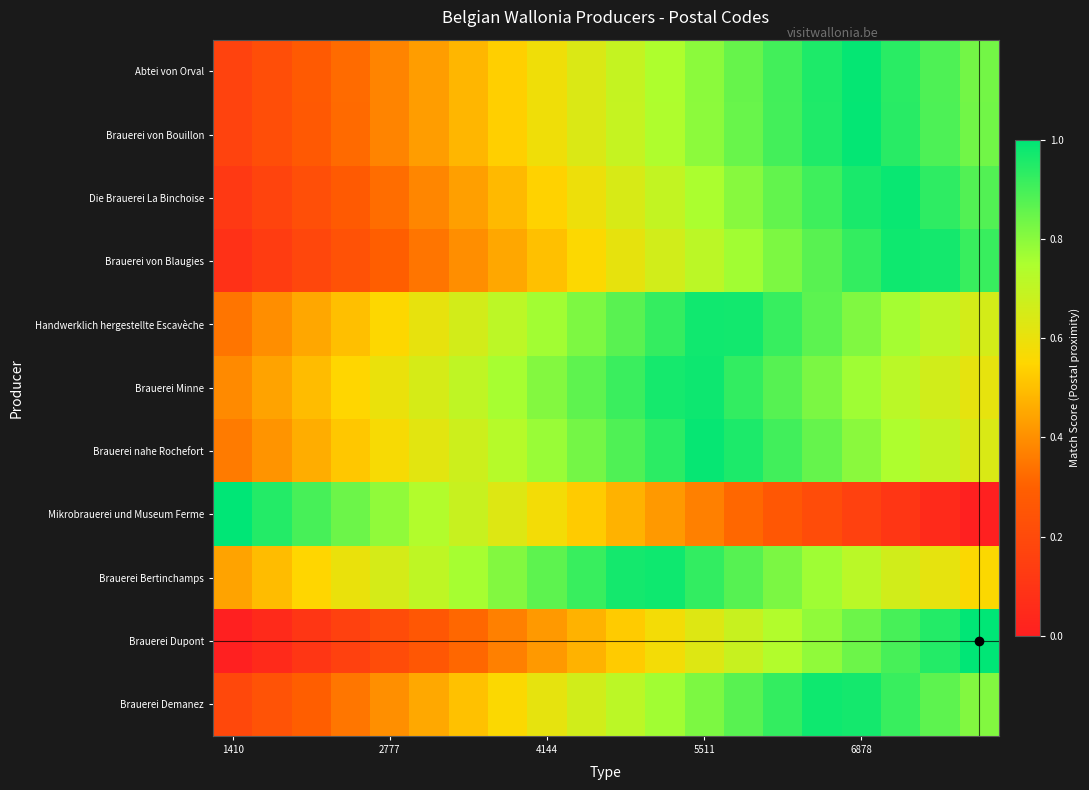

Reading left to right, transcribe all the data shown in this chart.

Abtei von Orval: 0.2	0.2	0.3	0.3	0.4	0.4	0.5	0.5	0.6	0.6	0.7	0.7	0.8	0.9	0.9	1.0	1.0	0.9	0.9	0.8
Brauerei von Bouillon: 0.2	0.2	0.3	0.3	0.4	0.4	0.5	0.5	0.6	0.6	0.7	0.7	0.8	0.8	0.9	1.0	1.0	0.9	0.9	0.8
Die Brauerei La Binchoise: 0.1	0.2	0.2	0.3	0.3	0.4	0.4	0.5	0.5	0.6	0.6	0.7	0.8	0.8	0.9	0.9	1.0	1.0	0.9	0.9
Brauerei von Blaugies: 0.1	0.1	0.2	0.2	0.3	0.3	0.4	0.5	0.5	0.6	0.6	0.7	0.7	0.8	0.8	0.9	0.9	1.0	1.0	0.9
Handwerklich hergestellte Escavèche: 0.3	0.4	0.4	0.5	0.6	0.6	0.7	0.7	0.8	0.8	0.9	0.9	1.0	1.0	0.9	0.9	0.8	0.8	0.7	0.7
Brauerei Minne: 0.4	0.4	0.5	0.5	0.6	0.7	0.7	0.8	0.8	0.9	0.9	1.0	1.0	0.9	0.9	0.8	0.8	0.7	0.7	0.6
Brauerei nahe Rochefort: 0.4	0.4	0.5	0.5	0.6	0.6	0.7	0.7	0.8	0.8	0.9	0.9	1.0	1.0	0.9	0.9	0.8	0.7	0.7	0.6
Mikrobrauerei und Museum Ferme: 1.0	0.9	0.9	0.8	0.8	0.7	0.7	0.6	0.6	0.5	0.5	0.4	0.4	0.3	0.3	0.2	0.2	0.1	0.1	0.0
Brauerei Bertinchamps: 0.4	0.5	0.5	0.6	0.7	0.7	0.8	0.8	0.9	0.9	1.0	1.0	0.9	0.9	0.8	0.8	0.7	0.7	0.6	0.6
Brauerei Dupont: 0.0	0.1	0.1	0.2	0.2	0.3	0.3	0.4	0.4	0.5	0.5	0.6	0.6	0.7	0.7	0.8	0.8	0.9	0.9	1.0
Brauerei Demanez: 0.2	0.2	0.3	0.3	0.4	0.5	0.5	0.6	0.6	0.7	0.7	0.8	0.8	0.9	0.9	1.0	1.0	0.9	0.9	0.8